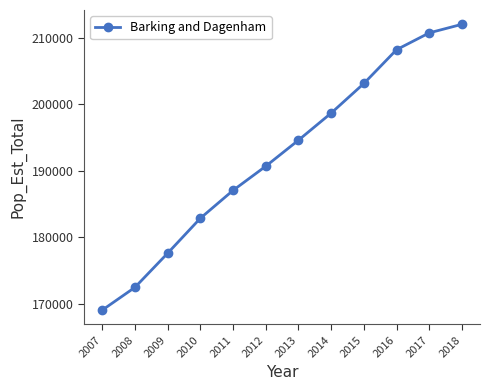

What is the greatest value displayed?

211998